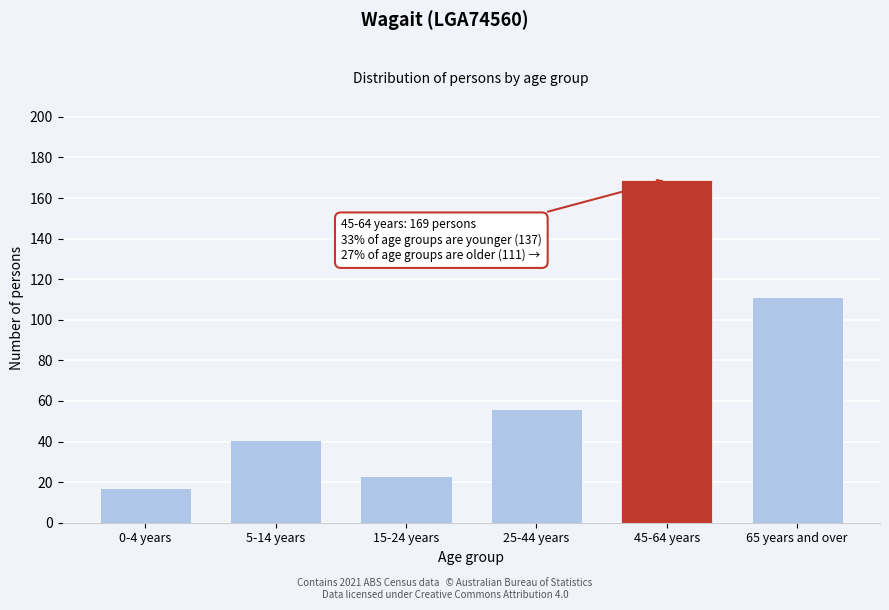

Reading left to right, extract all data points from this chart.

0-4 years=17	5-14 years=41	15-24 years=23	25-44 years=56	45-64 years=169	65 years and over=111